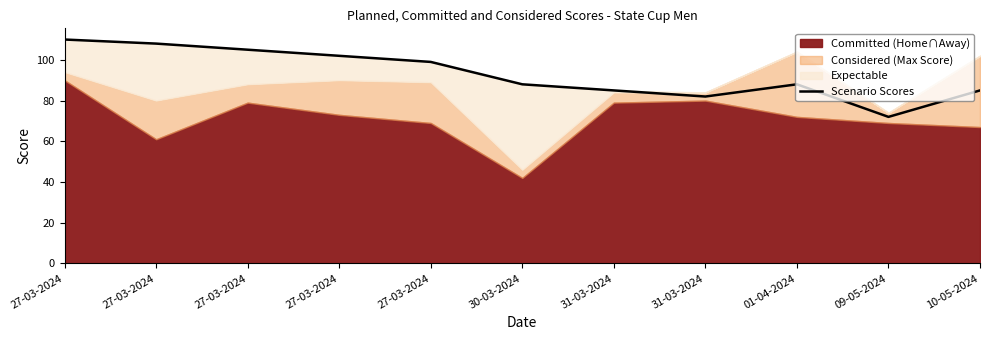

Where is the first local minimum?

31-03-2024